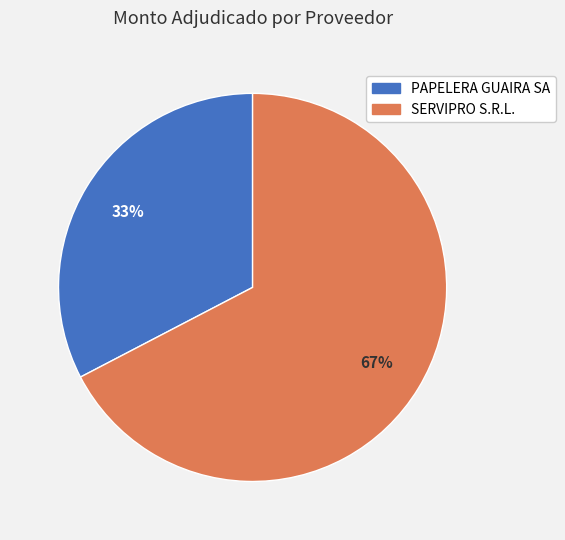

To the nearest percent, what is the combined percentage of PAPELERA GUAIRA SA and SERVIPRO S.R.L.?

100%